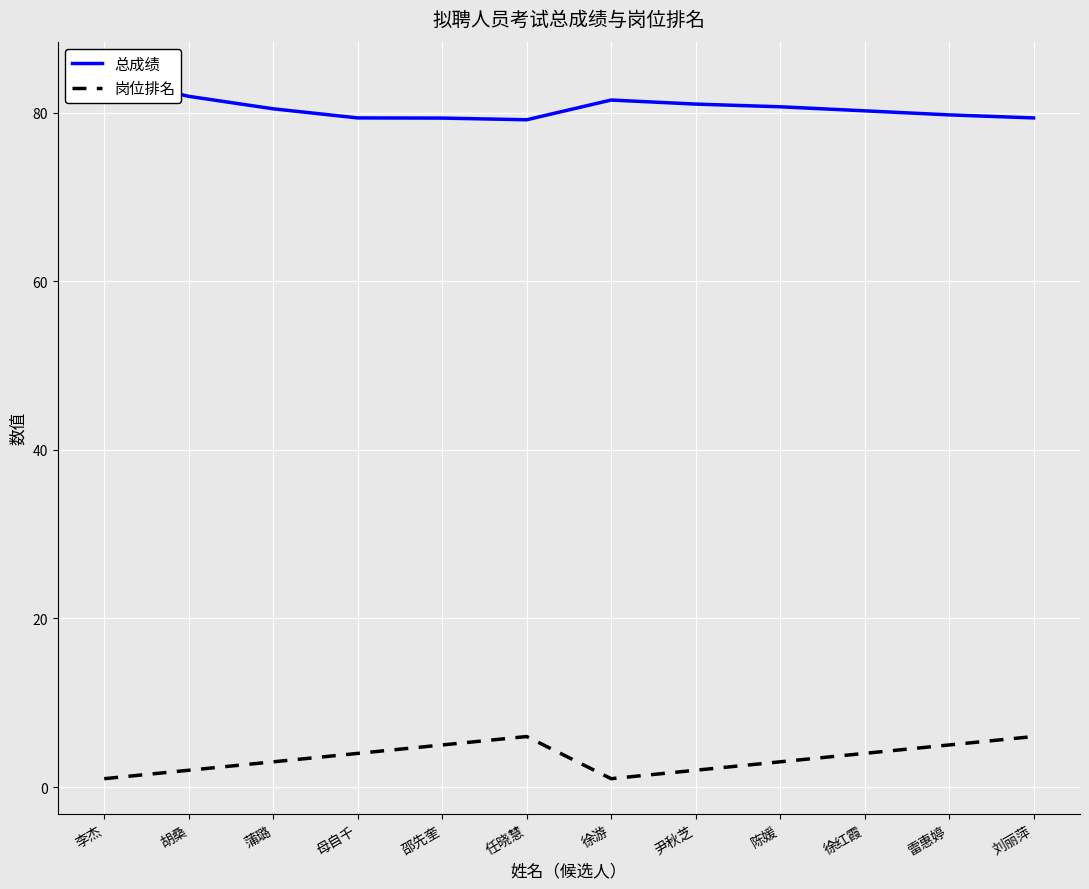

The value of 总成绩 at 徐游 is 110.5. True or false?

False